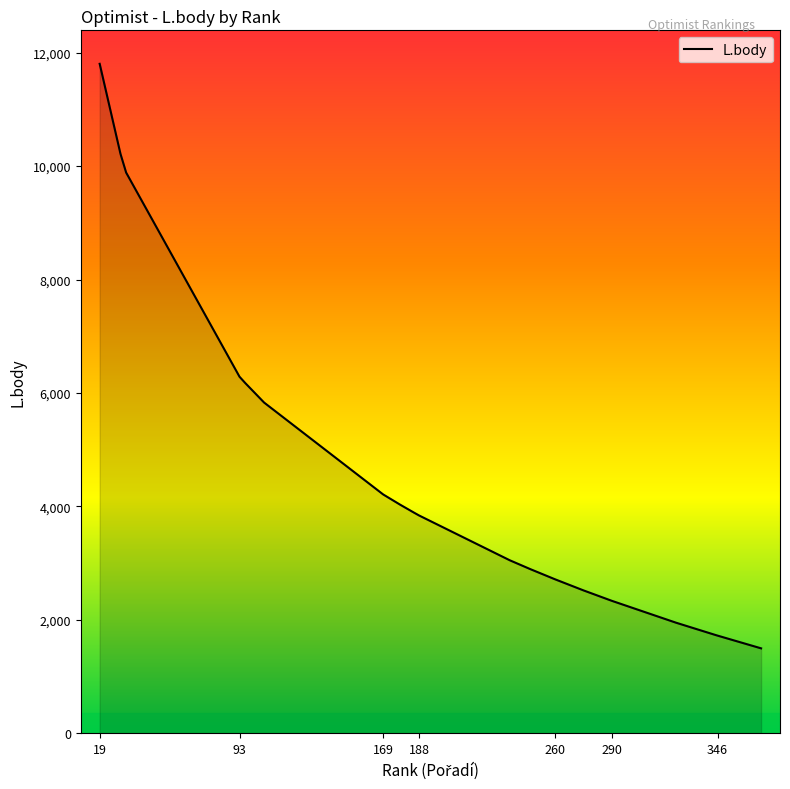

What is the difference between the maximum and minimum values?

10307